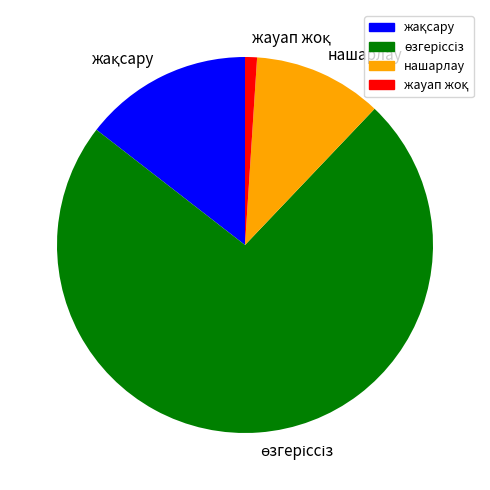

Does any single category account for the majority?

Yes